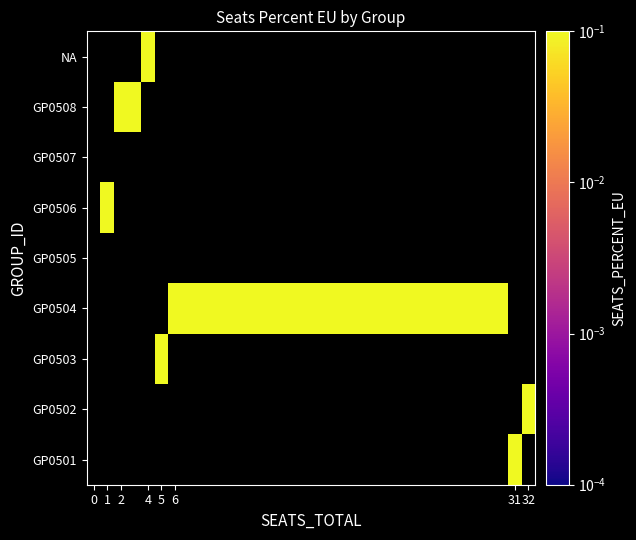

Rank the series by their maximum value, from highest to lowest.

GP0501, GP0502, GP0503, GP0504, GP0505, GP0506, GP0507, GP0508, NA